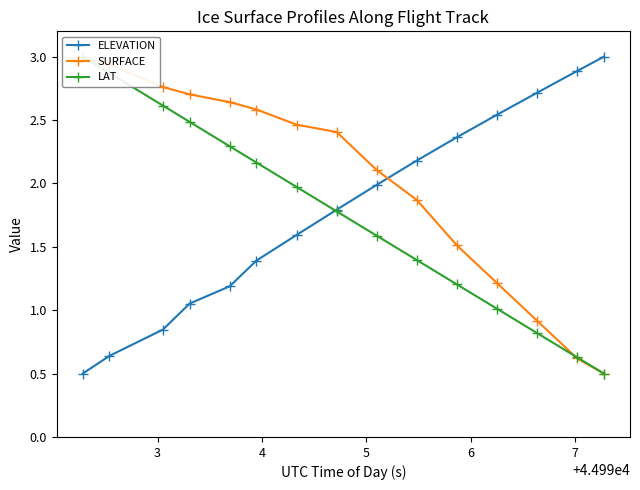

What is the highest value of the ELEVATION series?

3.0